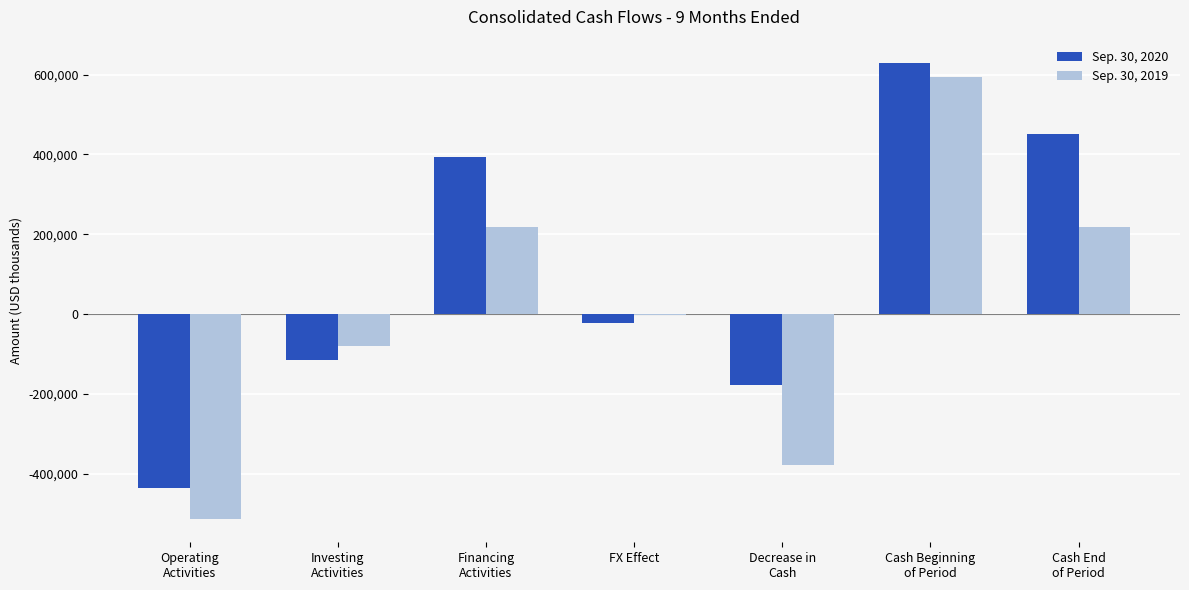

What is the sum of all Sep. 30, 2020 values?

726473